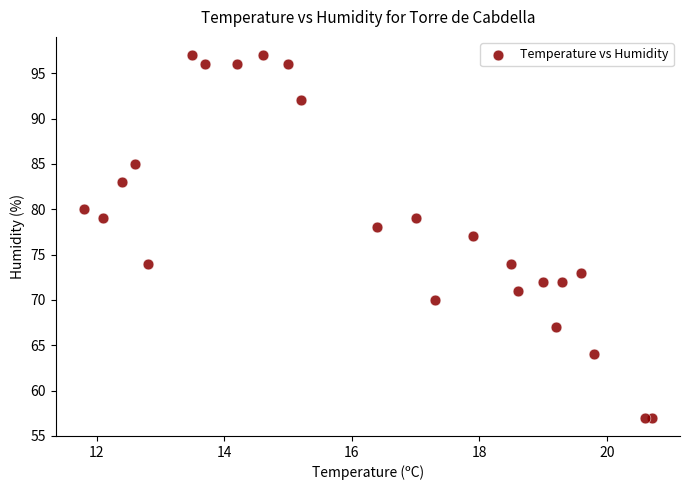

What is the range of Y values (max minus min)?

40